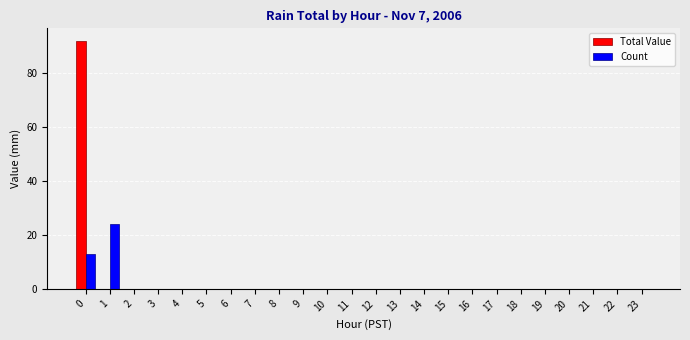

What is the greatest value displayed?

92.0